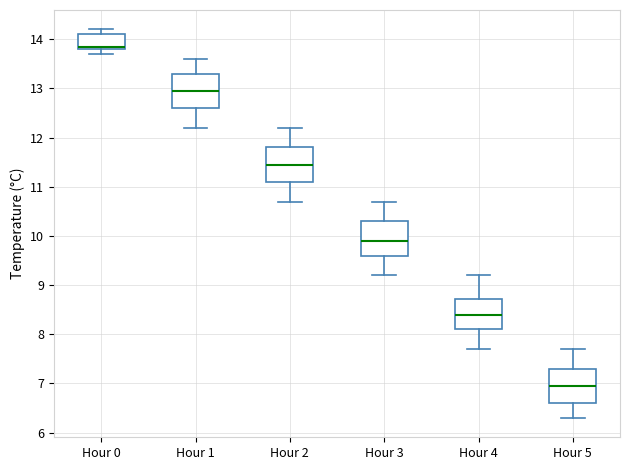

Reading left to right, read every box against the y-axis: the position of its median line, the range the box covers, and the ends of its whiskers. The values are not printed on the chart, so give them approximately, as read against the axis.

Hour 0: median 13.9, box 13.8 to 14.1, whiskers 13.7 to 14.2
Hour 1: median 13.0, box 12.6 to 13.3, whiskers 12.2 to 13.6
Hour 2: median 11.5, box 11.1 to 11.8, whiskers 10.7 to 12.2
Hour 3: median 9.9, box 9.6 to 10.3, whiskers 9.2 to 10.7
Hour 4: median 8.4, box 8.1 to 8.7, whiskers 7.7 to 9.2
Hour 5: median 7.0, box 6.6 to 7.3, whiskers 6.3 to 7.7